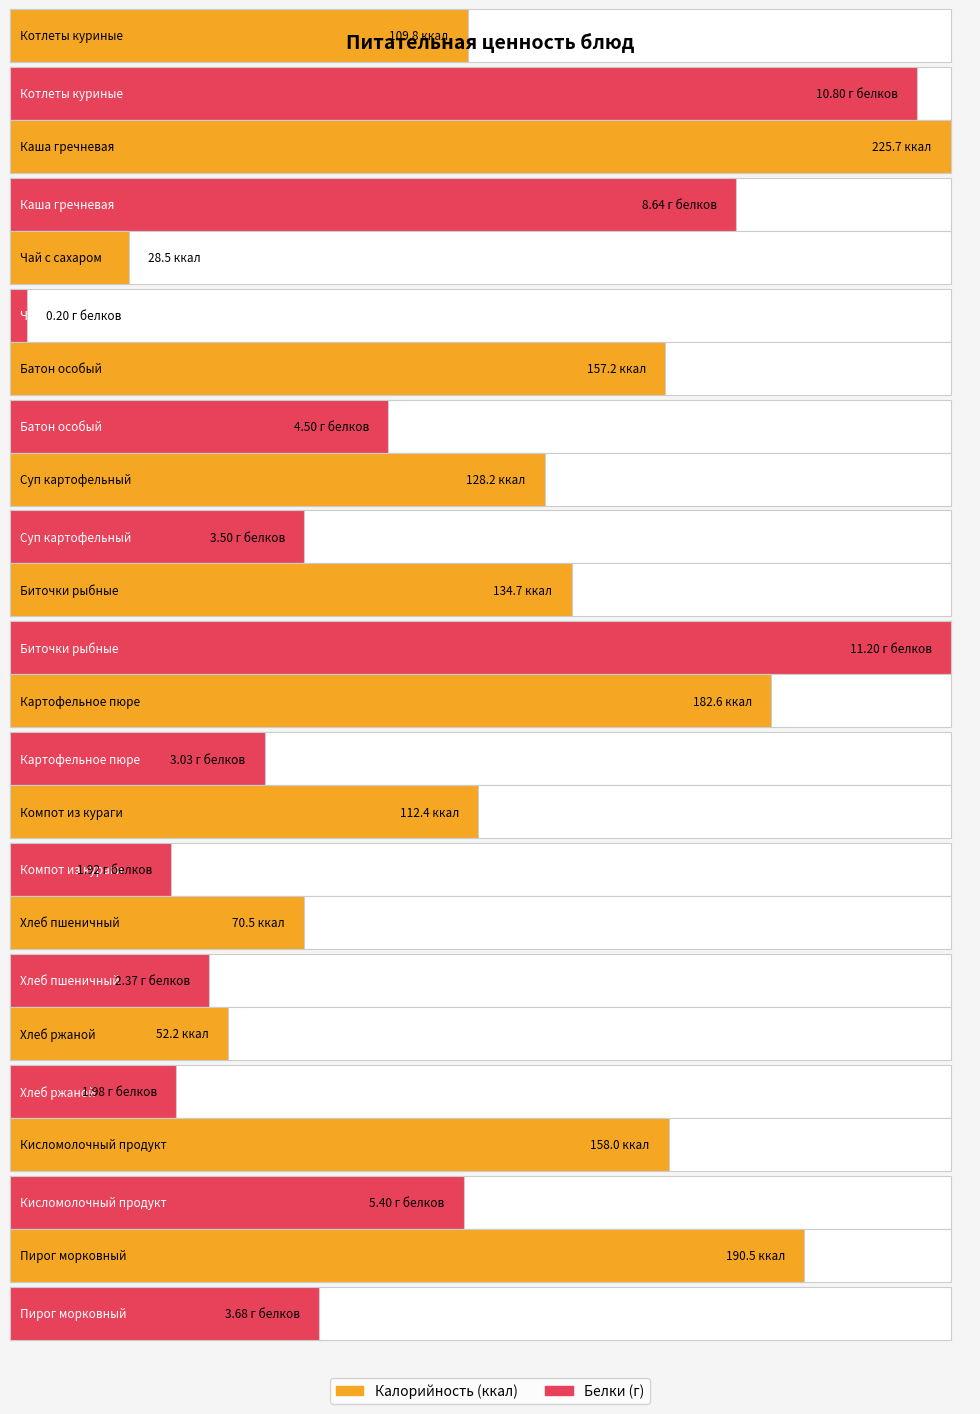

Reading right to left, list all the values displayed in this chart.

Калорийность: Пирог морковный=190.5	Кисломолочный продукт=158.0	Хлеб ржаной=52.2	Хлеб пшеничный=70.5	Компот из кураги=112.4	Картофельное пюре=182.6	Биточки рыбные=134.7	Суп картофельный=128.2	Батон особый=157.2	Чай с сахаром=28.5	Каша гречневая=225.7	Котлеты куриные=109.8
Белки: Пирог морковный=3.7	Кисломолочный продукт=5.4	Хлеб ржаной=2.0	Хлеб пшеничный=2.4	Компот из кураги=1.9	Картофельное пюре=3.0	Биточки рыбные=11.2	Суп картофельный=3.5	Батон особый=4.5	Чай с сахаром=0.2	Каша гречневая=8.6	Котлеты куриные=10.8